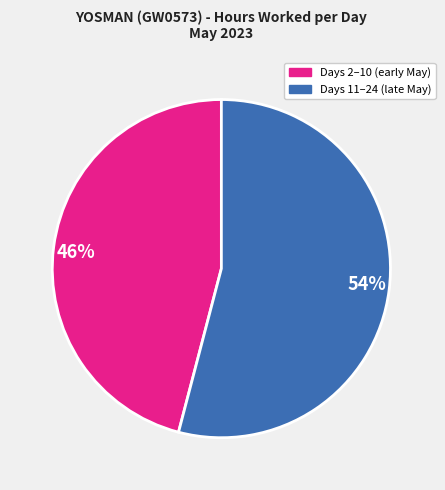

Which has a higher value, 54% or 46%?

54%